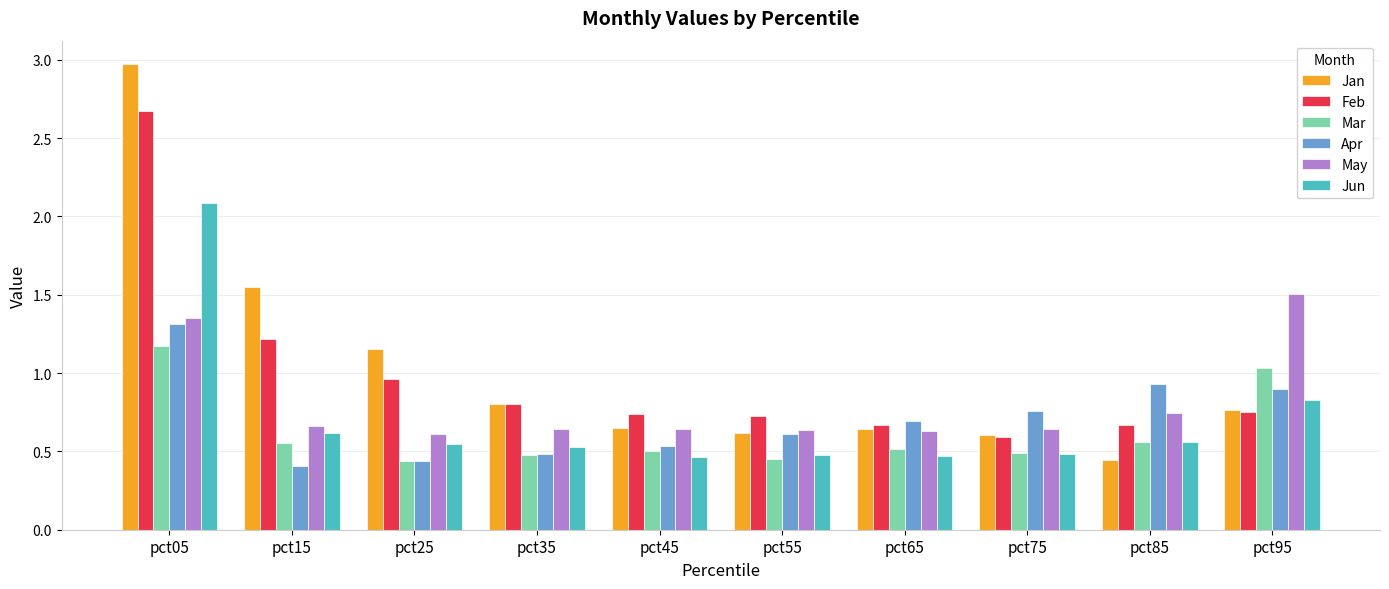

At which label is Feb closest to 1?

pct25